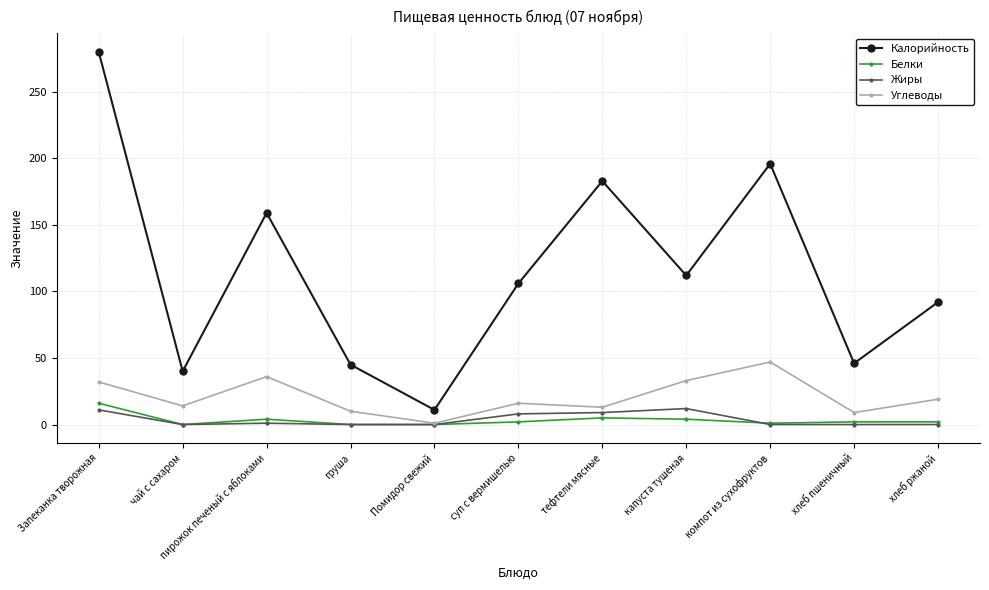

How many data points does each series have?

11